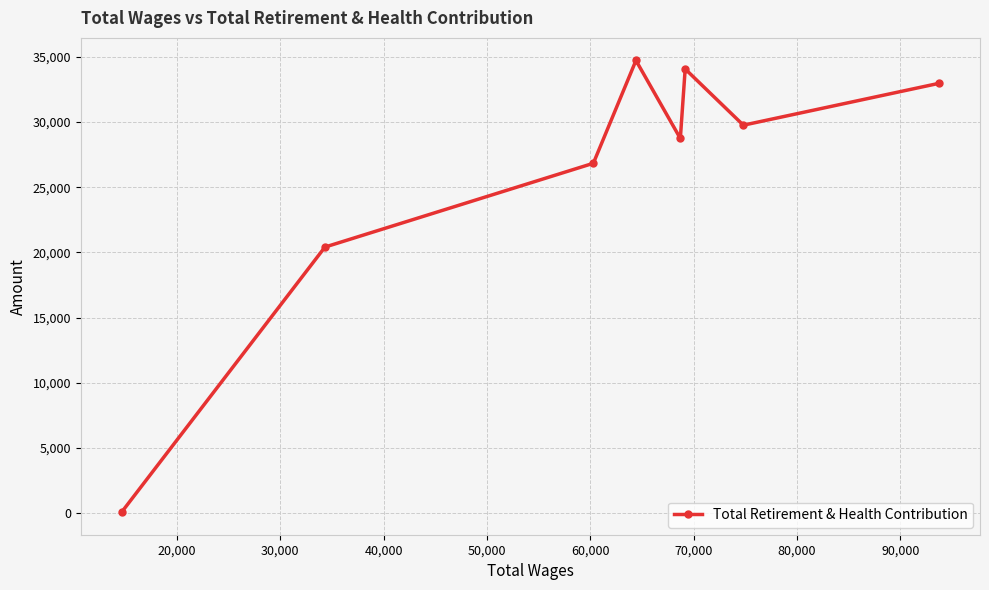

How many points are lower than both their immediate neighbors (excluding endpoints)?

2